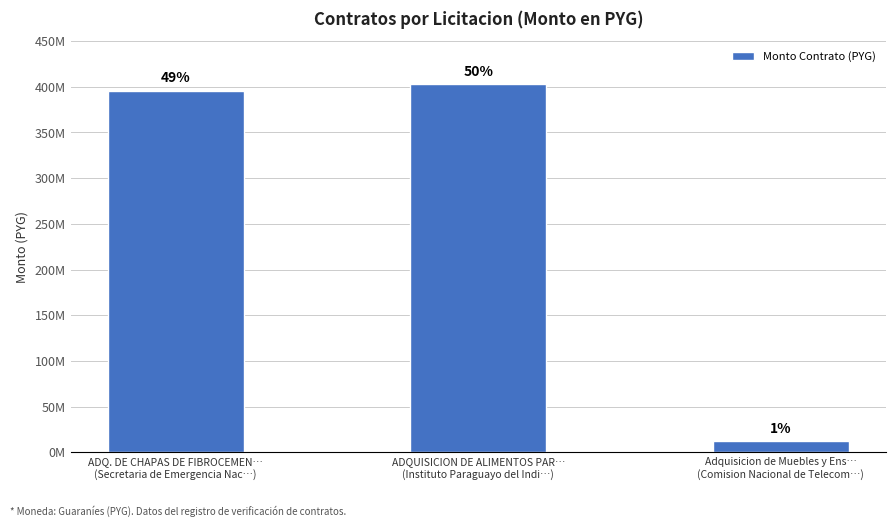

Does the chart contain any negative values?

No